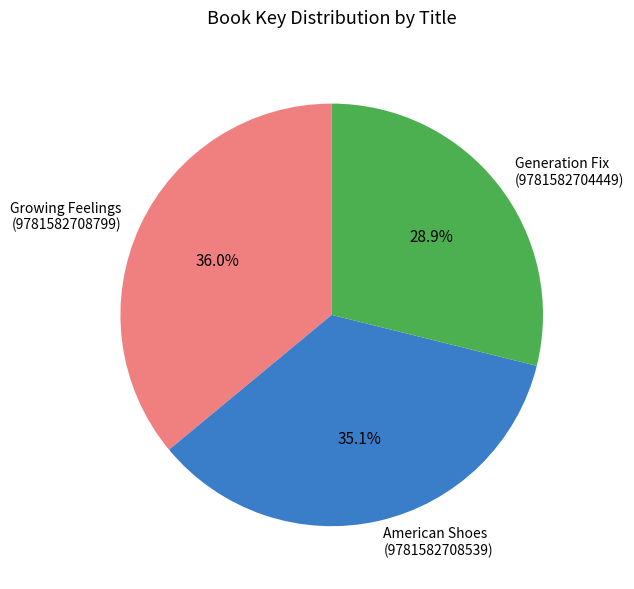

To the nearest percent, what is the average slice percentage?

33%